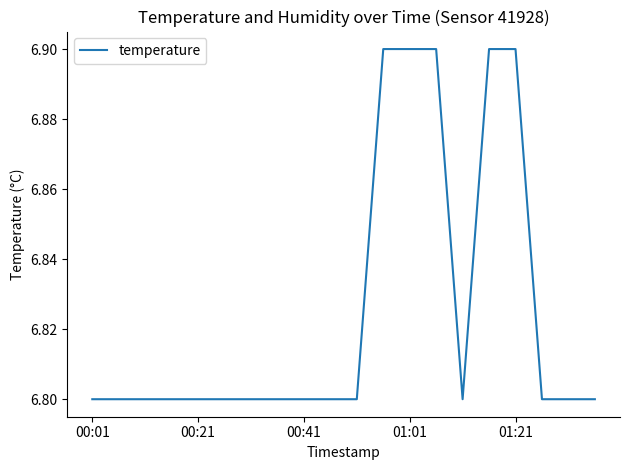

What is the minimum value shown in the chart?

6.8